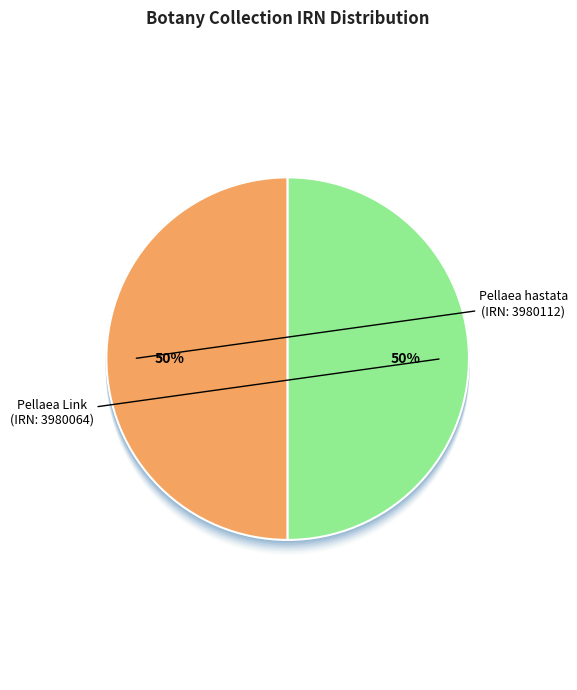

Count the number of slices in the pie.

2